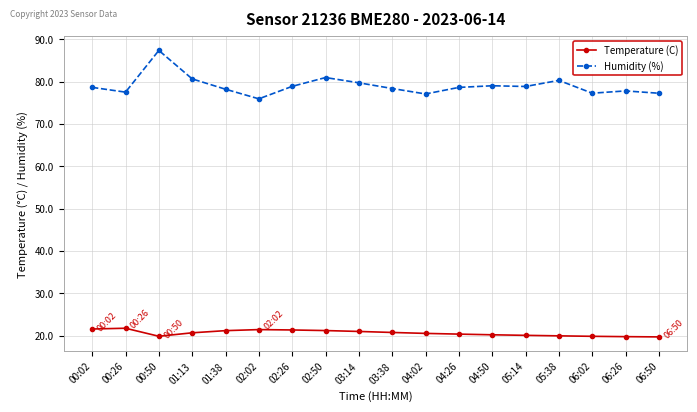

True or false: Temperature (C) has more than 1 points higher than both neighbors.

True